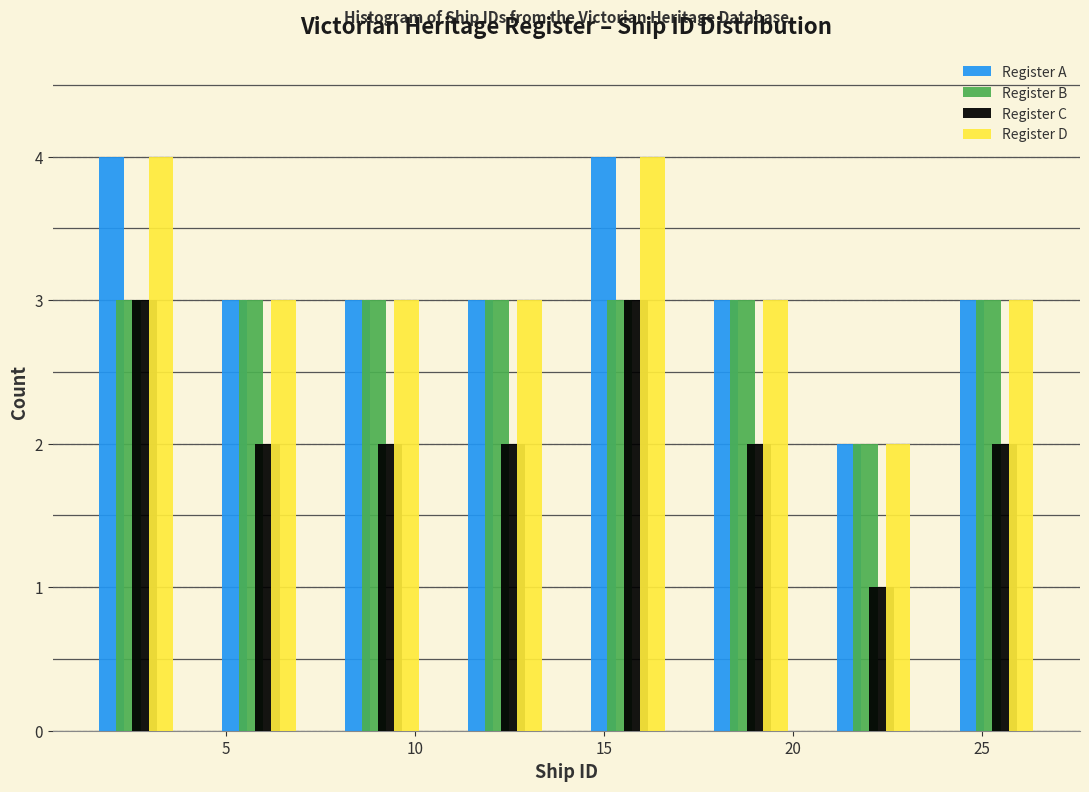

Reading left to right, list every range on the x-axis with the height of the bar of each series over it. Neither the bar edges nor the heights are printed on the chart, so give them approximately, as read against the axes.

1.00 to 4.25: Register A=4	Register B=3	Register C=3	Register D=4
4.25 to 7.50: Register A=3	Register B=3	Register C=2	Register D=3
7.50 to 10.75: Register A=3	Register B=3	Register C=2	Register D=3
10.75 to 14.00: Register A=3	Register B=3	Register C=2	Register D=3
14.00 to 17.25: Register A=4	Register B=3	Register C=3	Register D=4
17.25 to 20.50: Register A=3	Register B=3	Register C=2	Register D=3
20.50 to 23.75: Register A=2	Register B=2	Register C=1	Register D=2
23.75 to 27.00: Register A=3	Register B=3	Register C=2	Register D=3